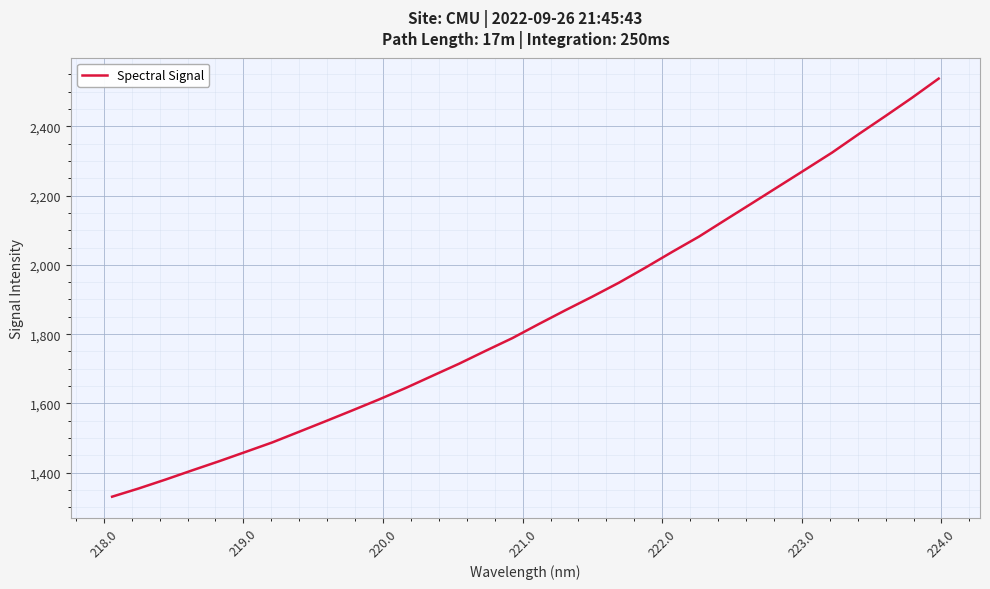

What is the minimum value shown in the chart?

1331.0